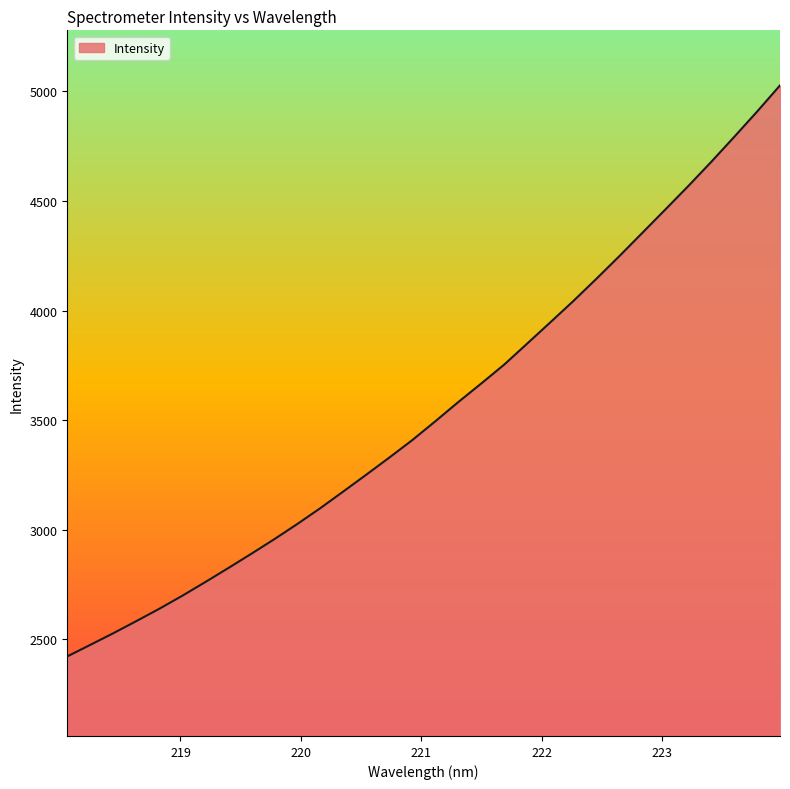

What is the greatest value displayed?

5027.7